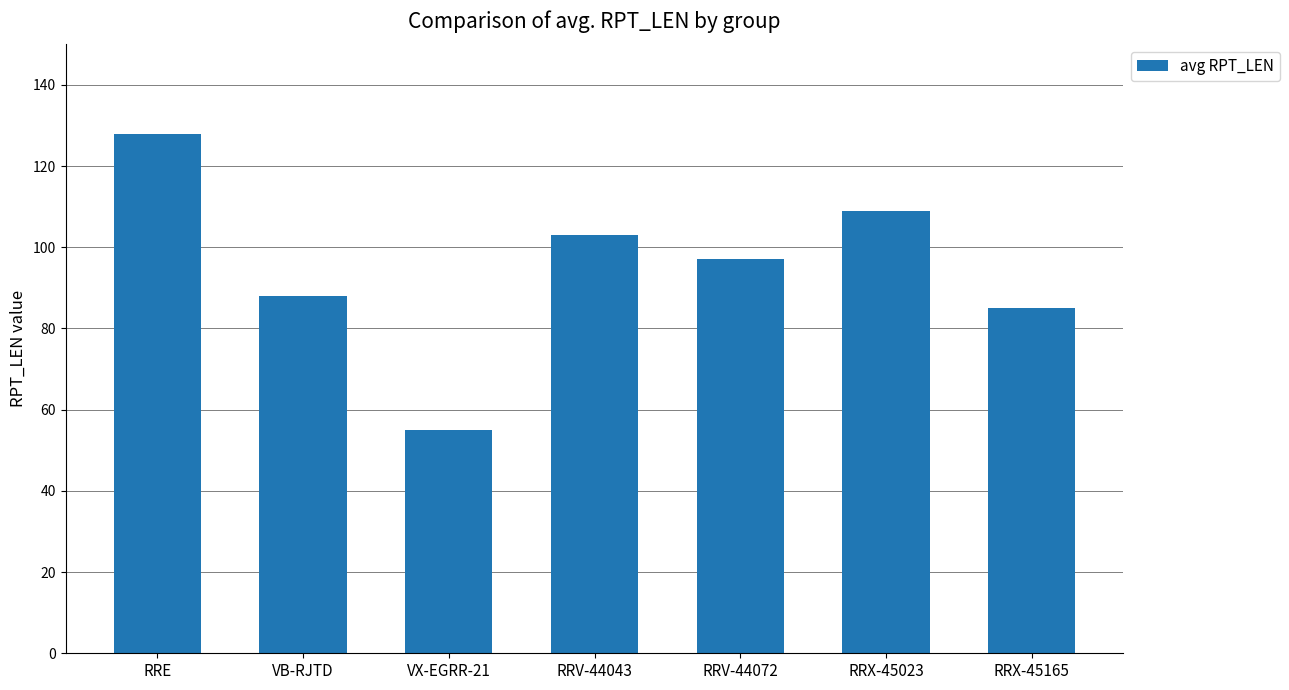

How many data points does each series have?

7